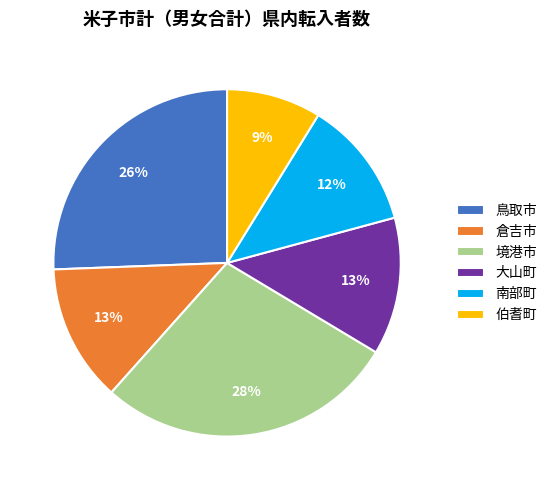

Which category has the smallest portion of the pie?

伯耆町